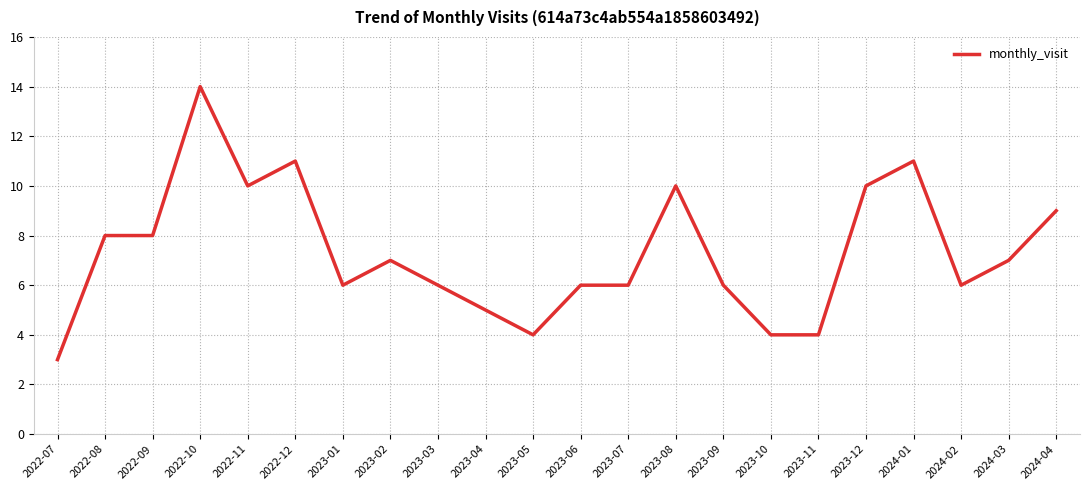

What position from the left is 2023-10?

16